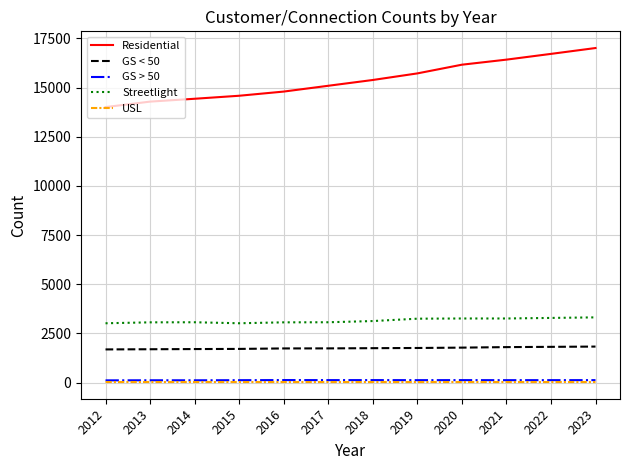

What is the highest value of the Streetlight series?

3317.6